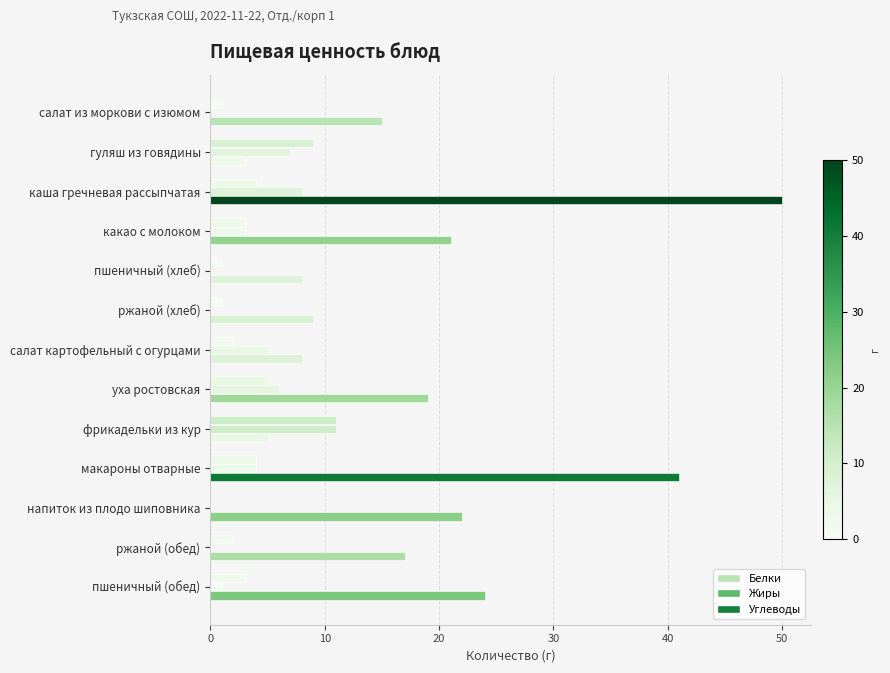

Count the number of categories in the chart.

13